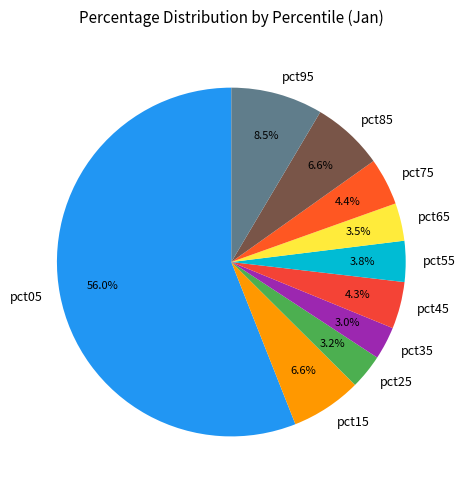

The pct55 slice represents 4% of the pie. True or false?

True